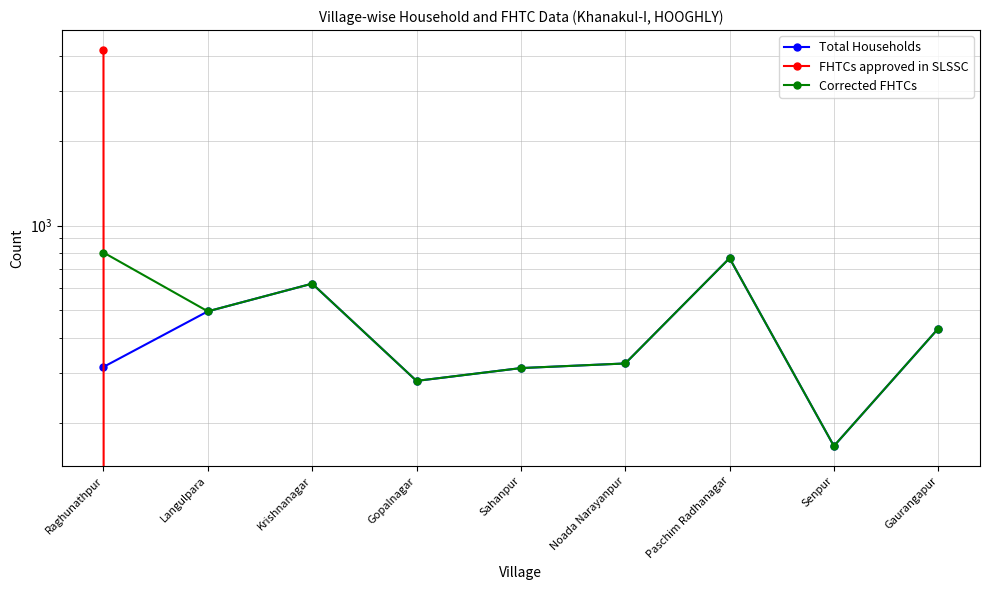

True or false: Corrected FHTCs and FHTCs approved in SLSSC intersect in this chart.

True